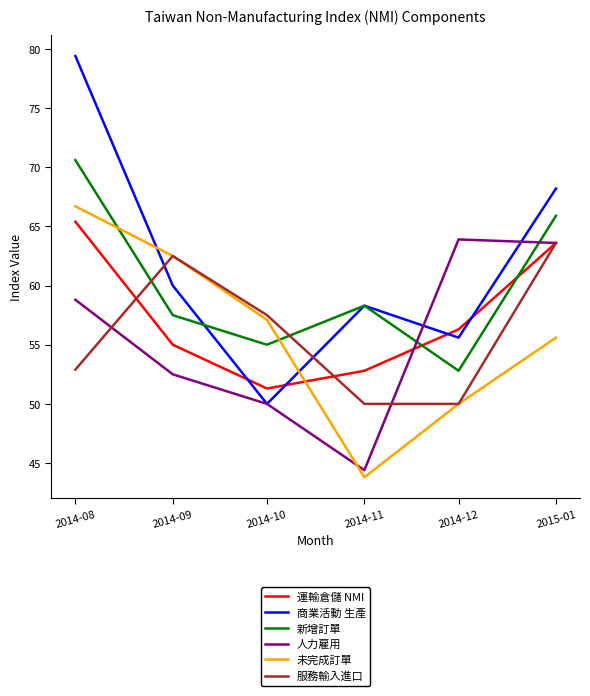

At which category is the sum across all series the highest?

2014-08